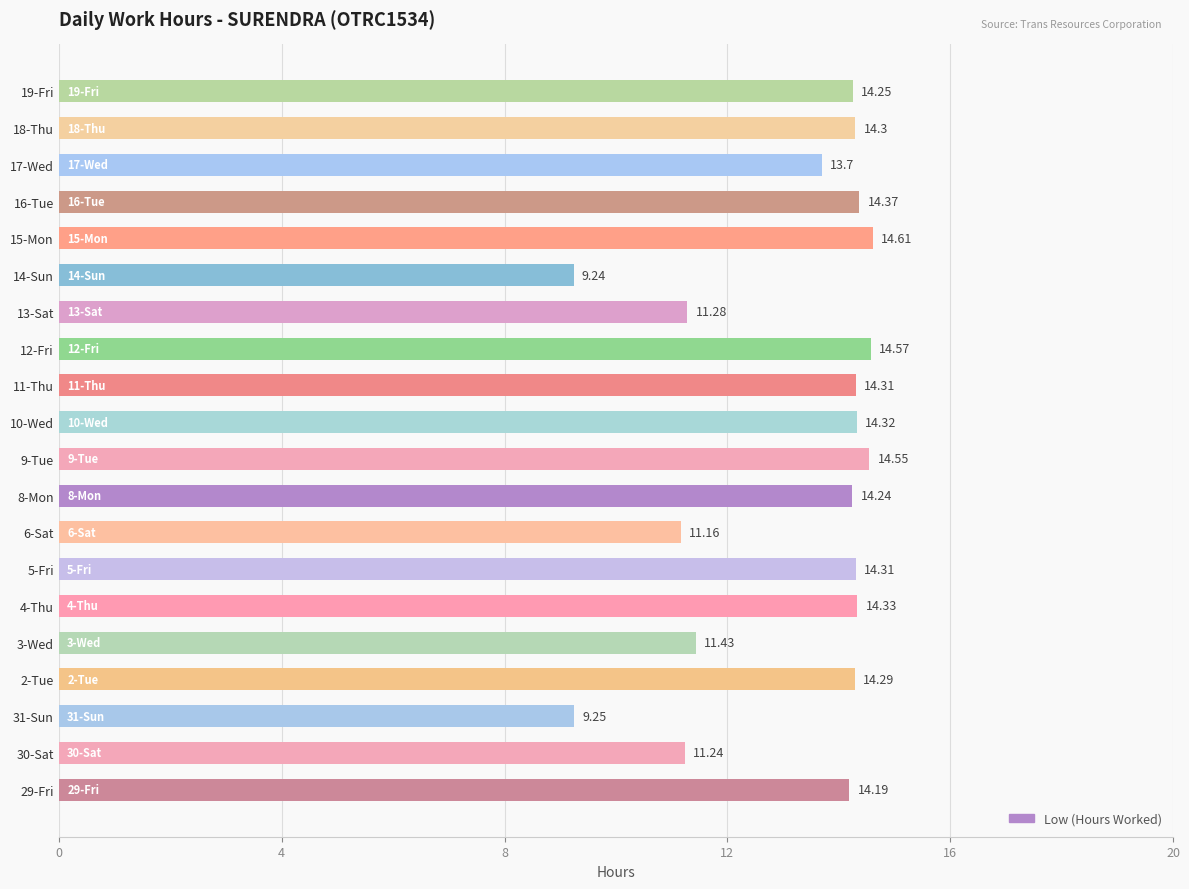

What is the change in value from 3-Wed to 18-Thu?

+2.9